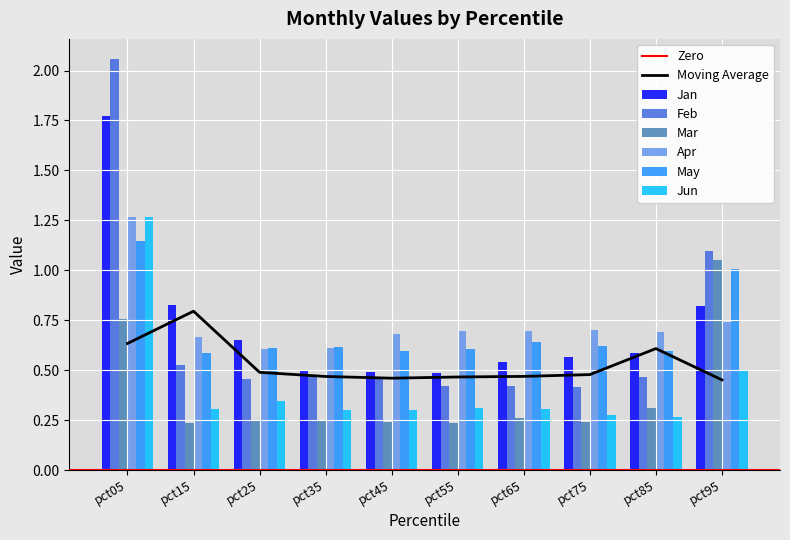

The value of Feb at pct55 is 0.4. True or false?

True